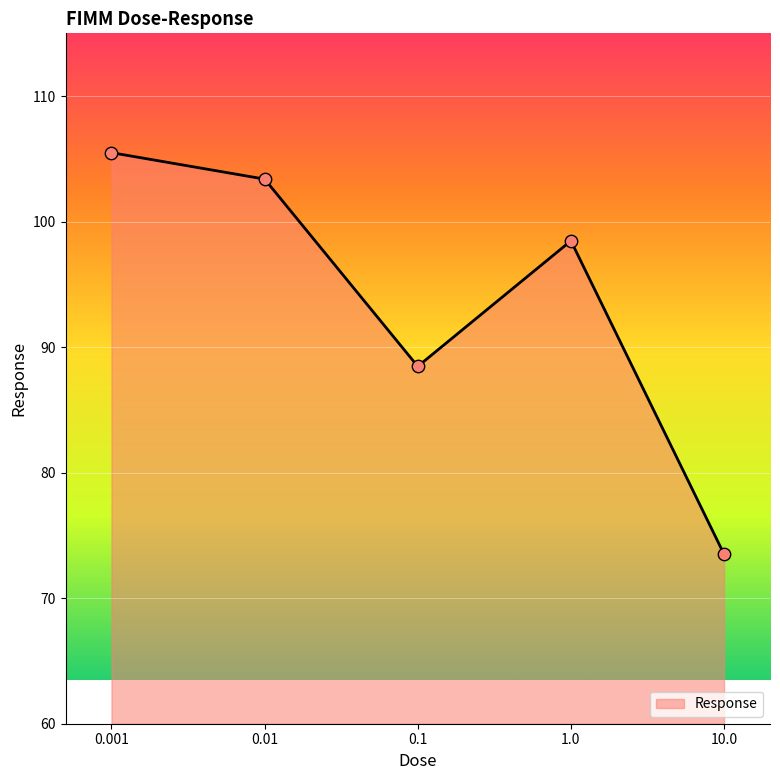

What is the ratio of the value at 0.001 to the value at 0.01?

1.0